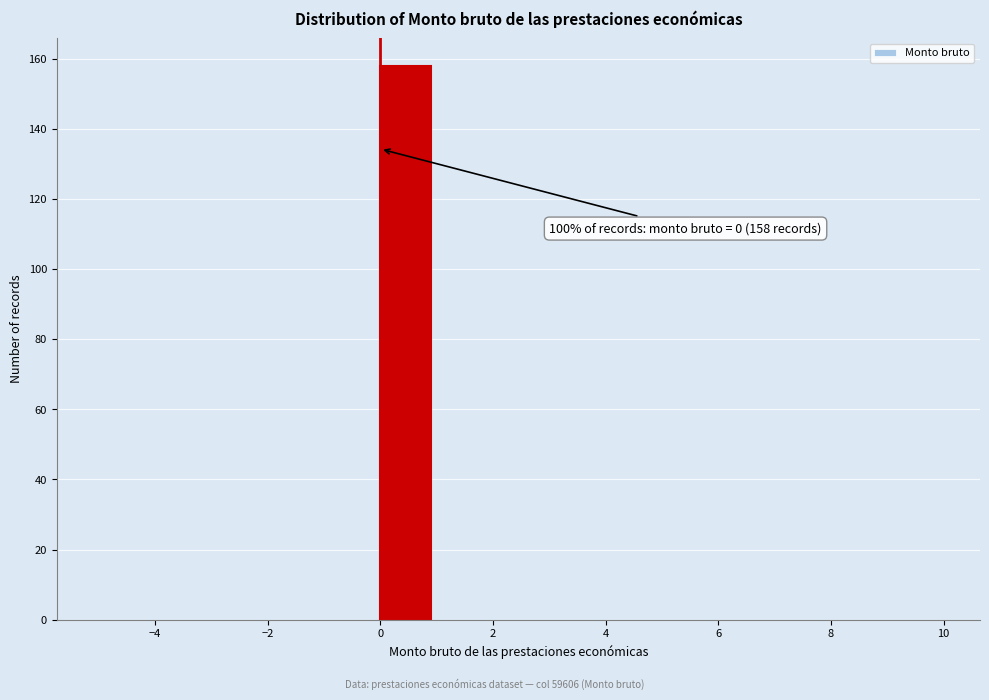

Over which range of the x-axis is the bar tallest?

0 to 1